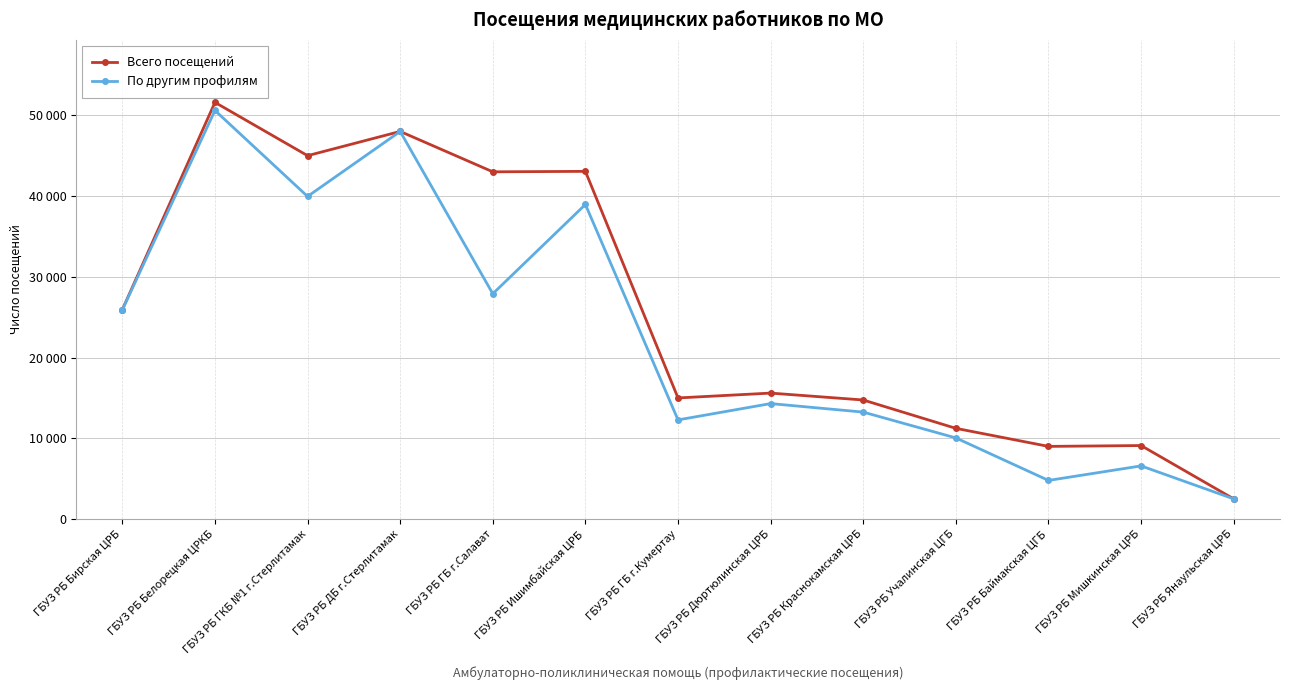

True or false: По другим профилям has a value of 9893 at ГБУЗ РБ Мишкинская ЦРБ.

False